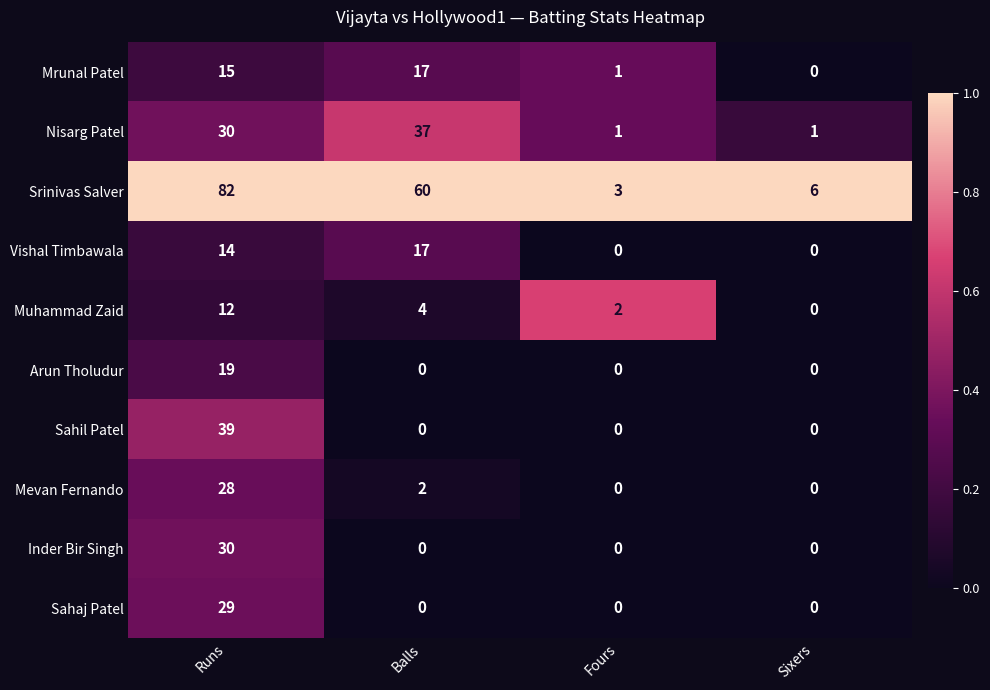

What is the sum of the Sahaj Patel values at Runs and Balls?

29